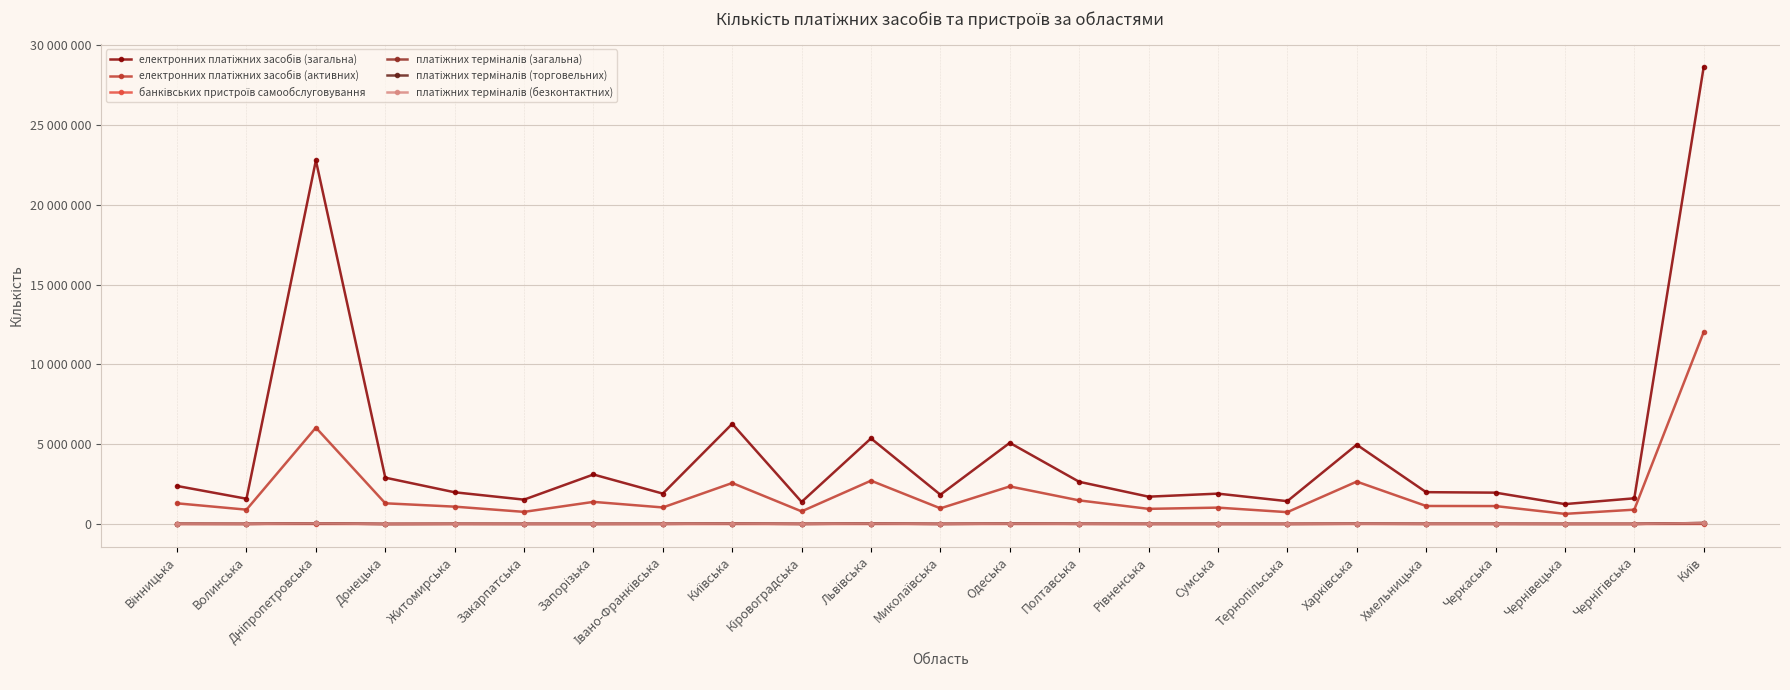

Does the chart display data point markers on the line(s)?

Yes